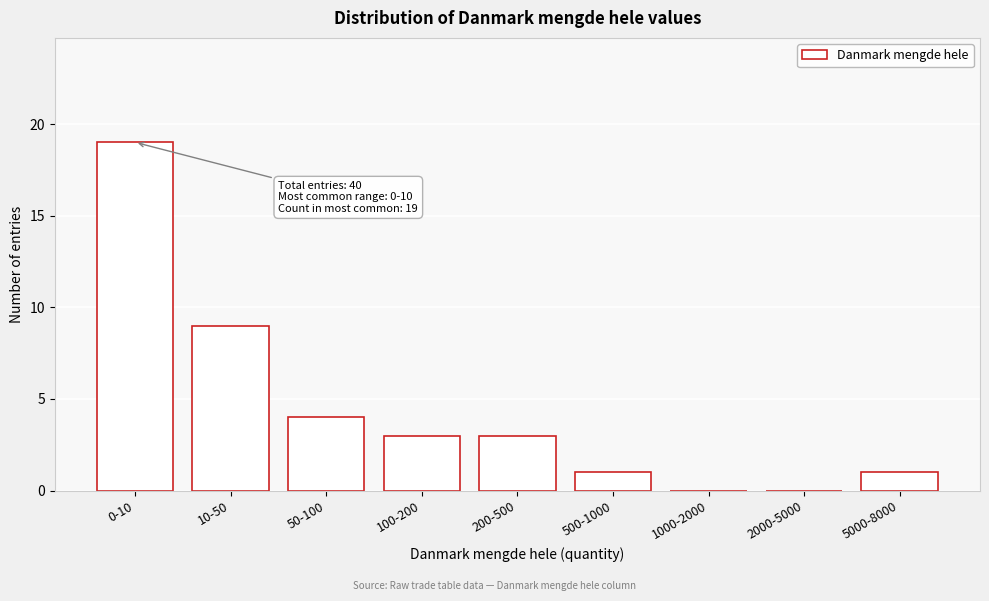

Reading left to right, extract all data points from this chart.

0-10=19	10-50=9	50-100=4	100-200=3	200-500=3	500-1000=1	1000-2000=0	2000-5000=0	5000-8000=1